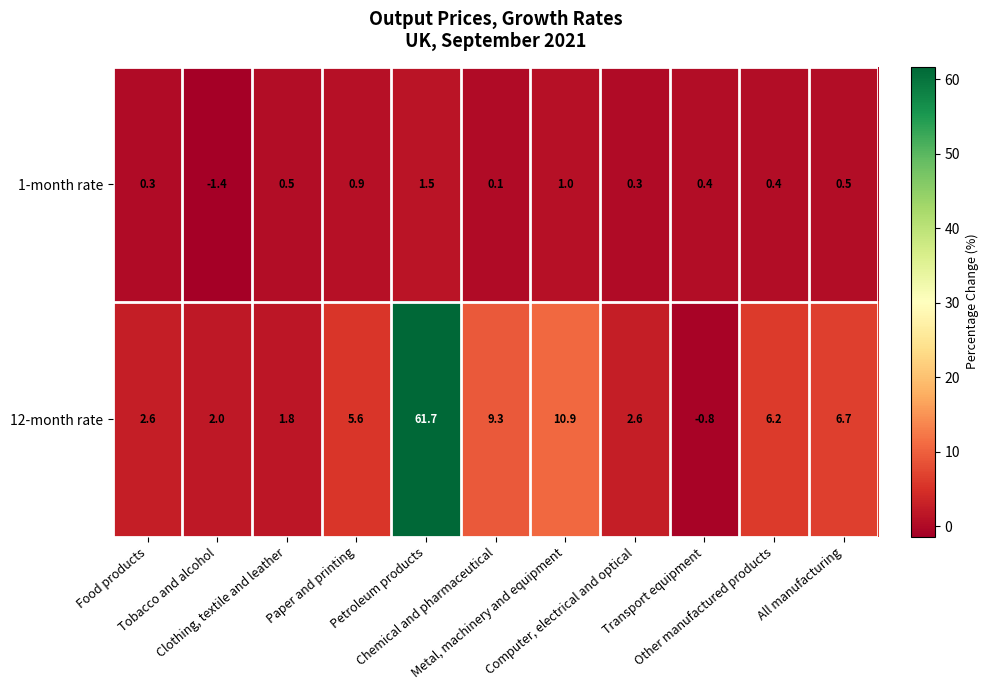

Which series has the widest spread of values?

12-month rate